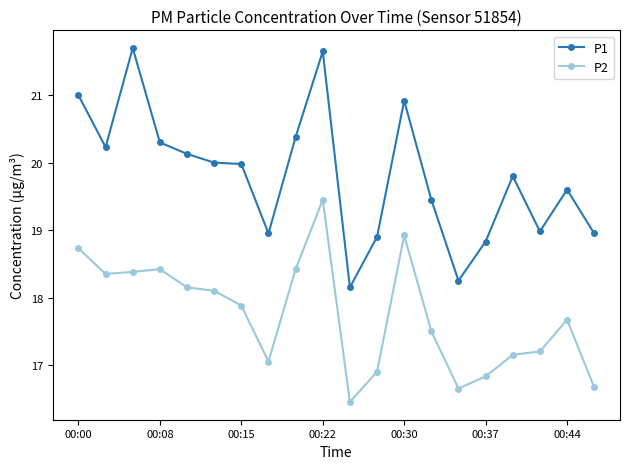

What is the greatest value displayed?

21.7